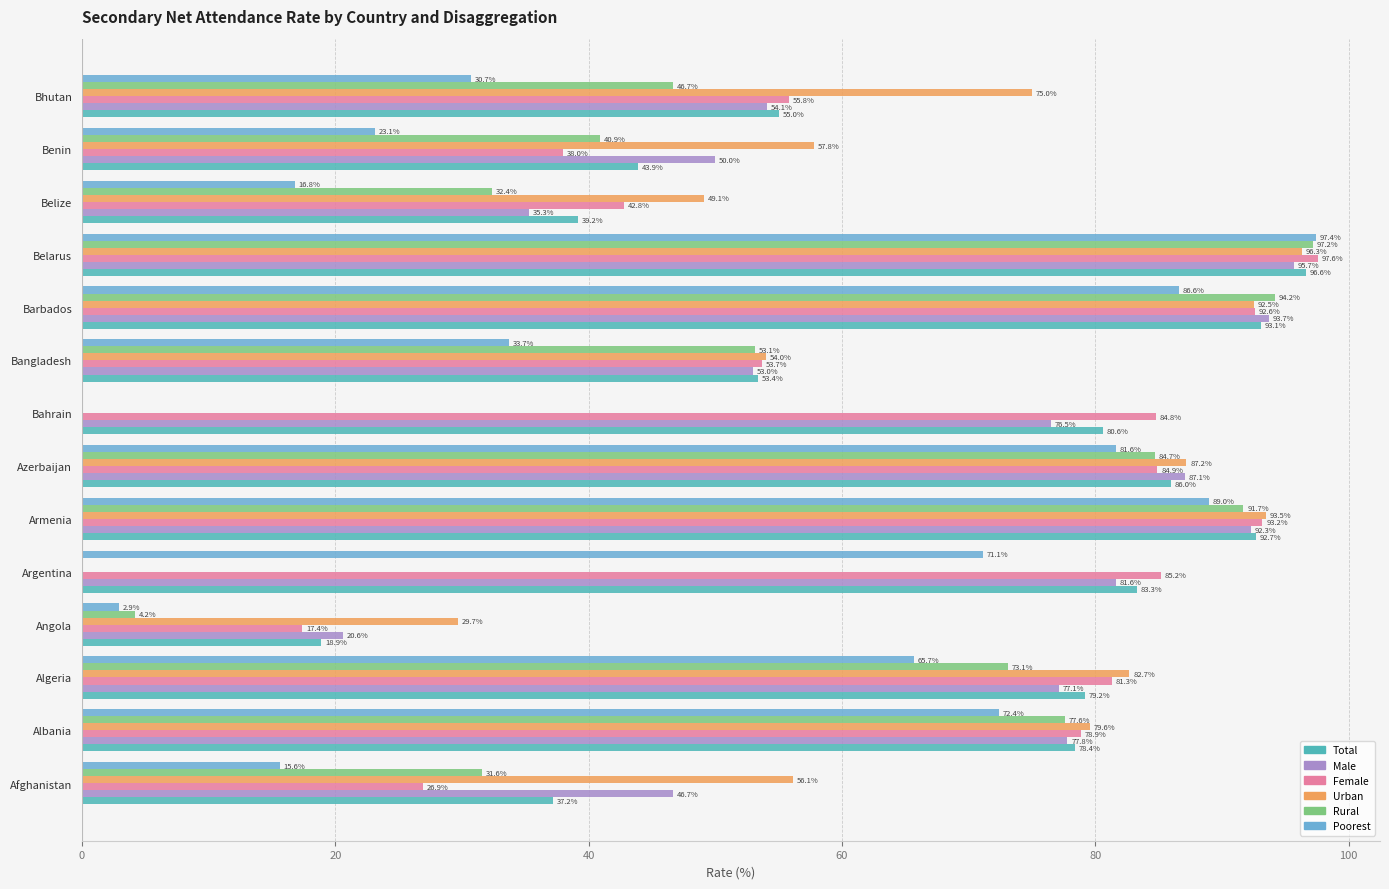

Which series has the largest total across all categories?

Male